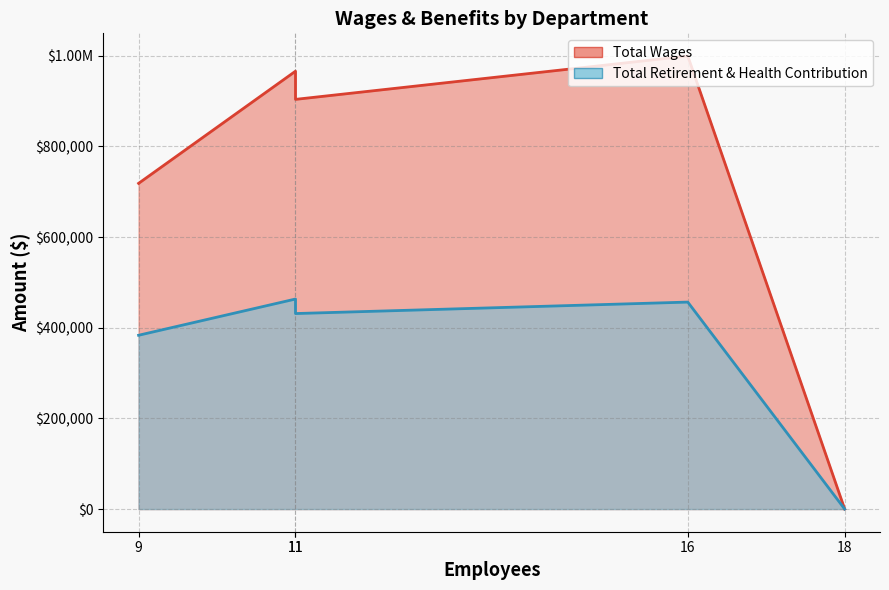

True or false: Total Wages and Total Retirement & Health Contribution intersect in this chart.

False